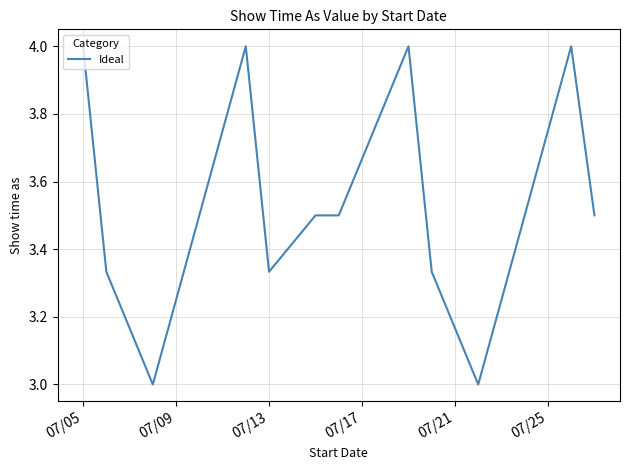

What is the smallest value displayed?

3.0